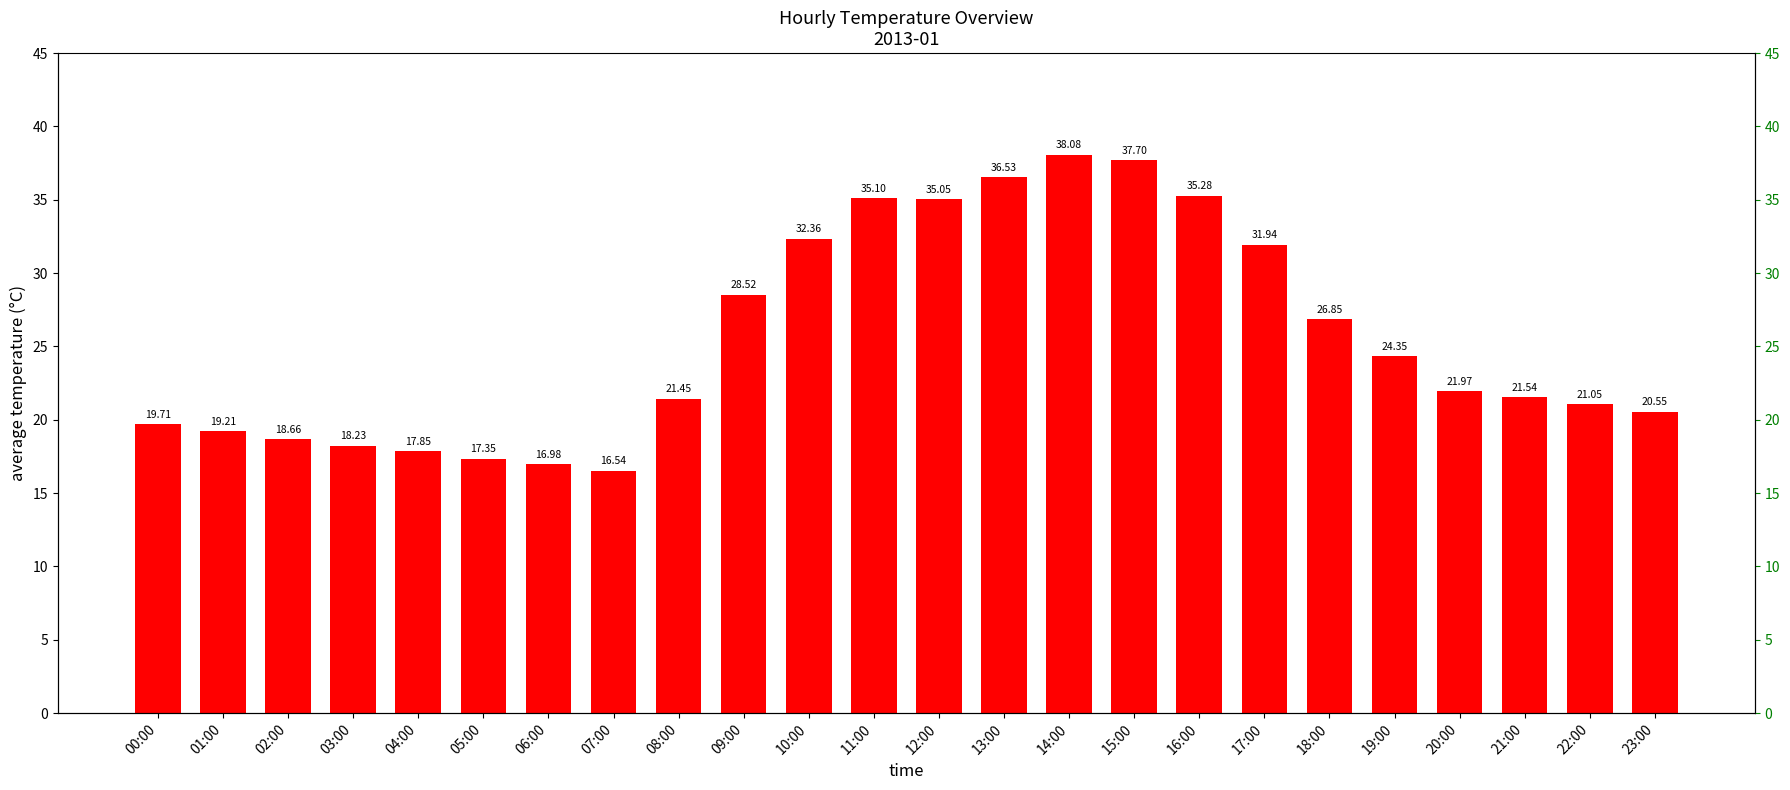

What is the label of the 22nd bar from the right?

02:00